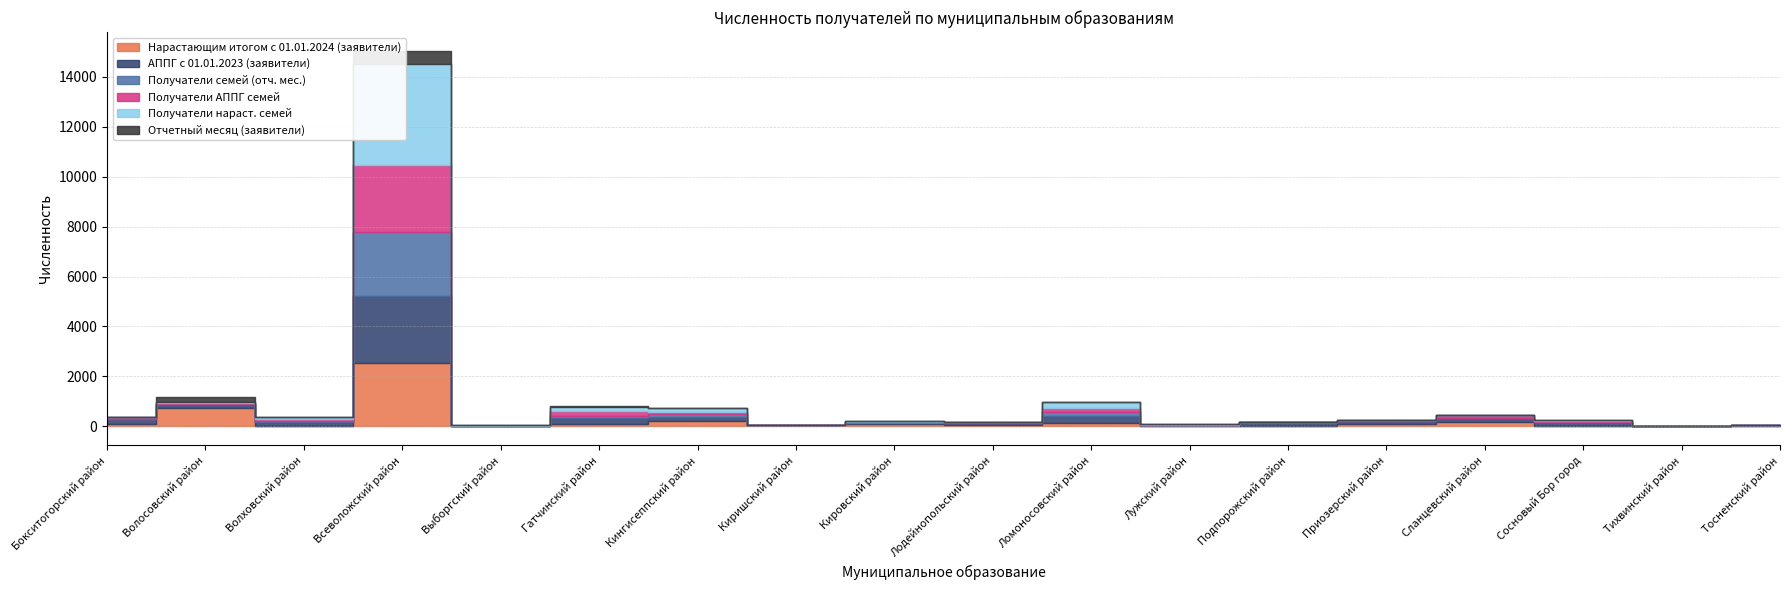

What is the total value across all series at Кингисеппский район?

745